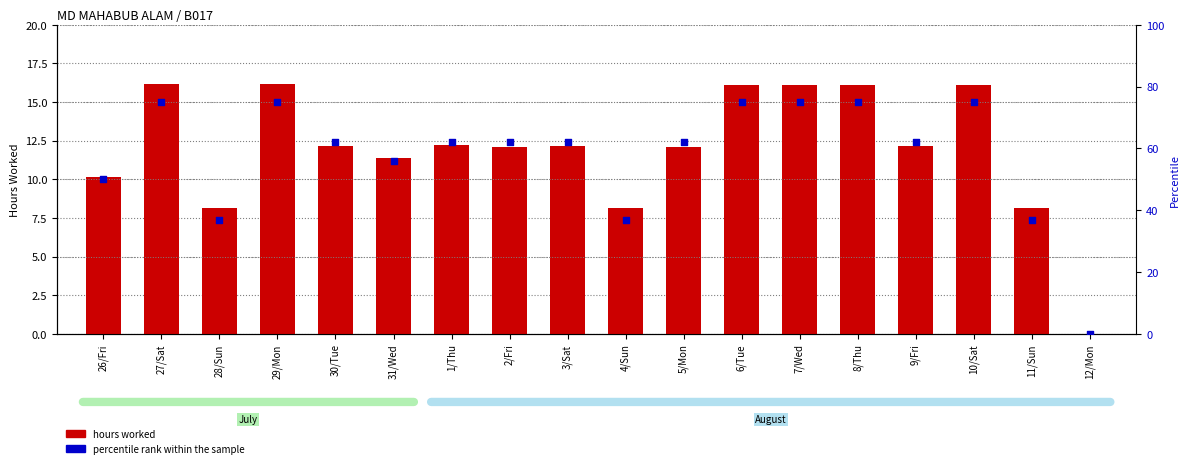

At how many categories does at least one series exceed 10?

17